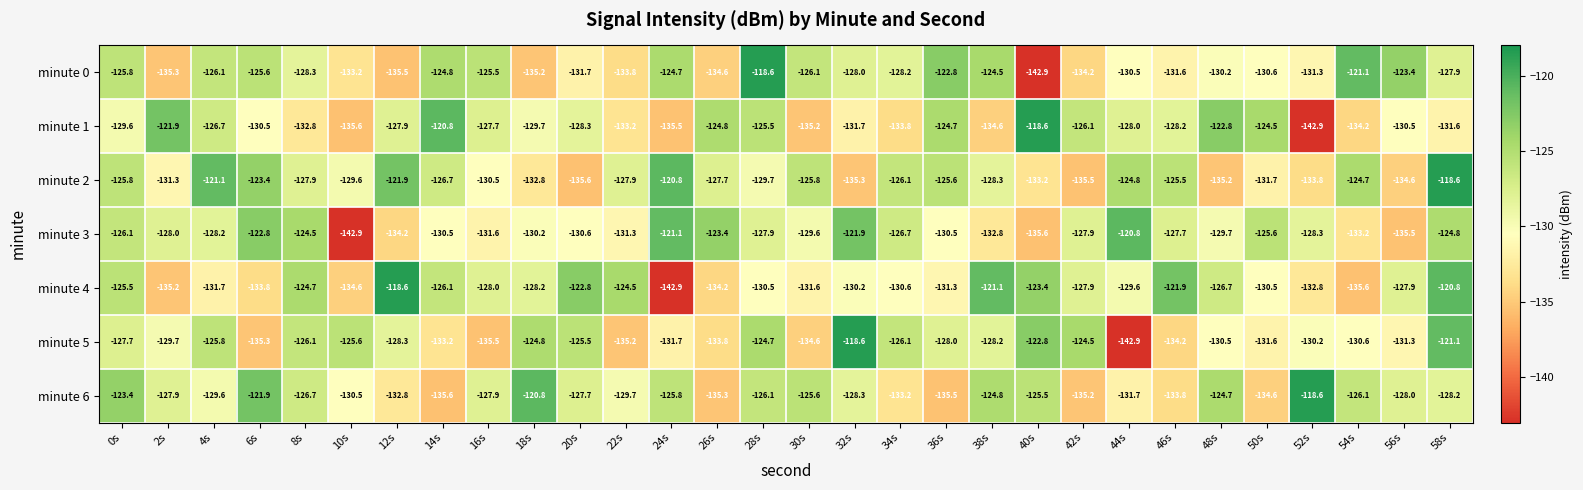

What is the sum of the minute 5 values at 34s and 40s?

-248.9